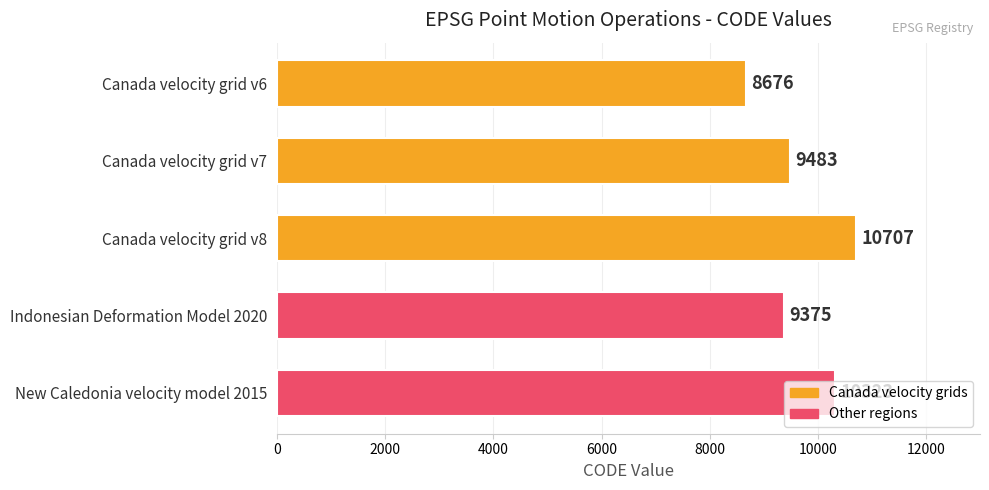

What value does the data have at Canada velocity grid v7, to the nearest 100?

9500